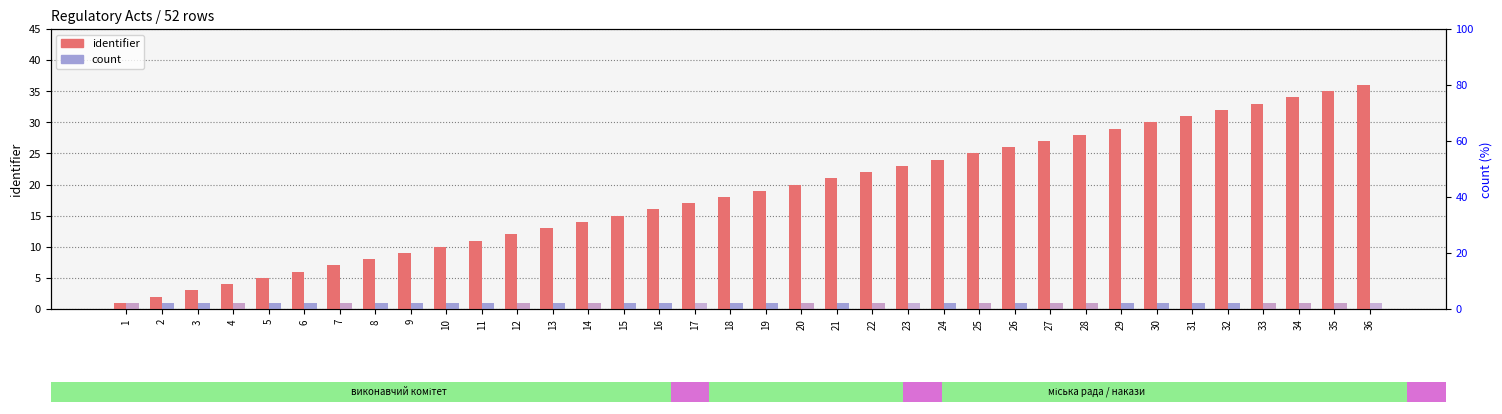

How many bars are there in total?

72